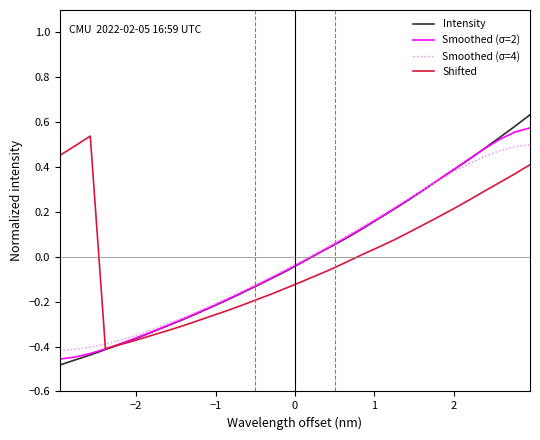

Which series has the largest range (max minus min)?

Intensity